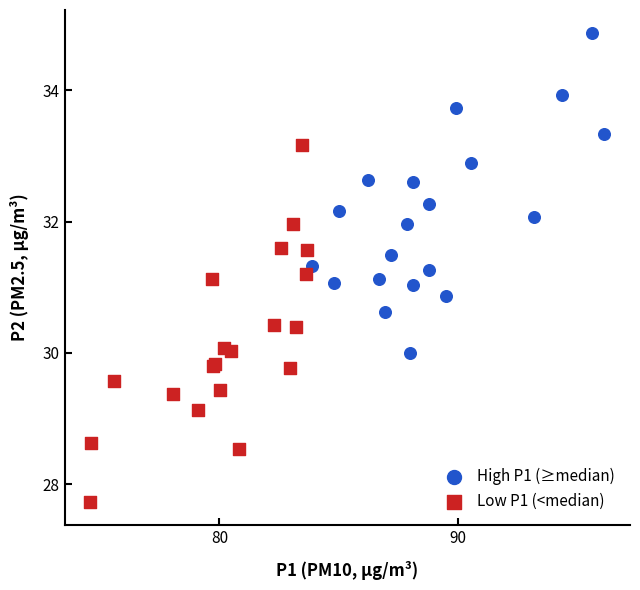

Which series reaches the maximum Y coordinate?

High P1 (≥median)